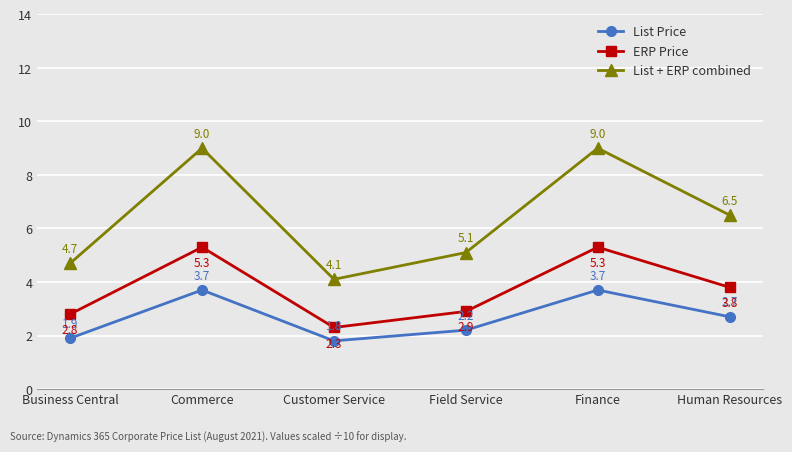

True or false: List + ERP combined has a value of 4.7 at Business Central.

True